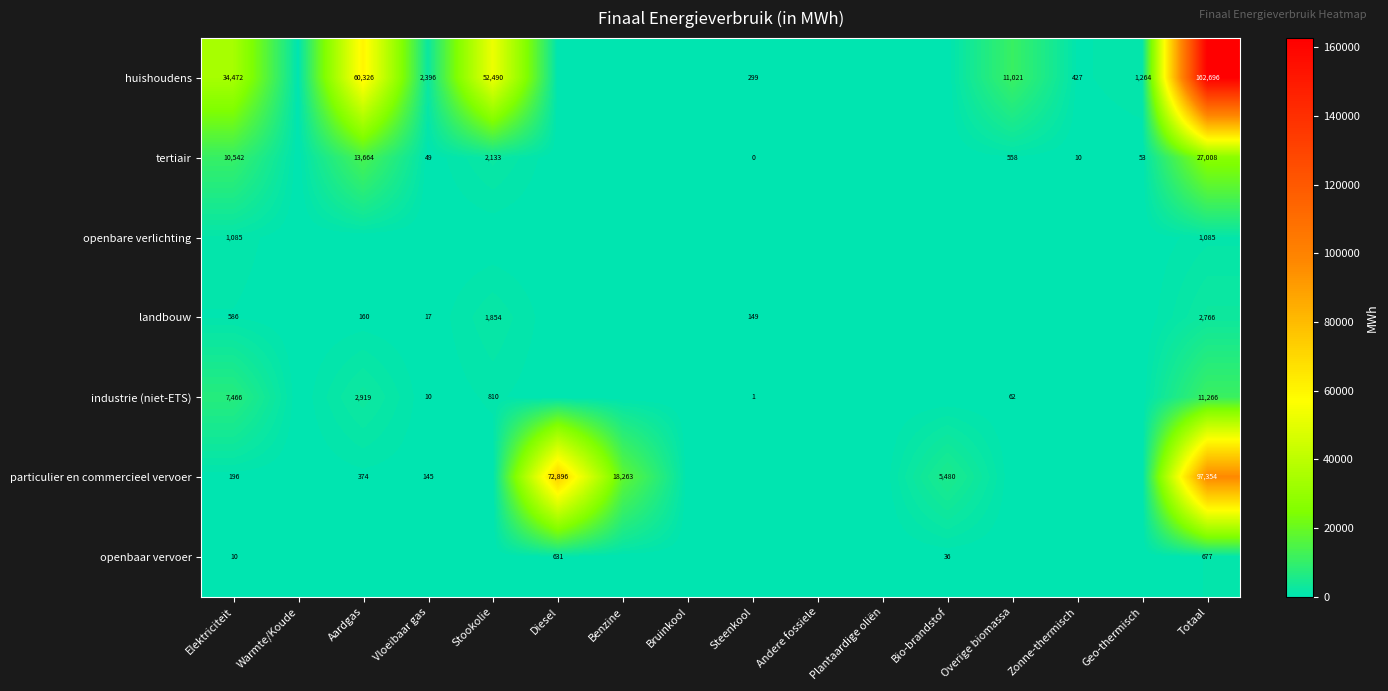

What is the spread (max minus min) of values at Geo-thermisch?

1264.1